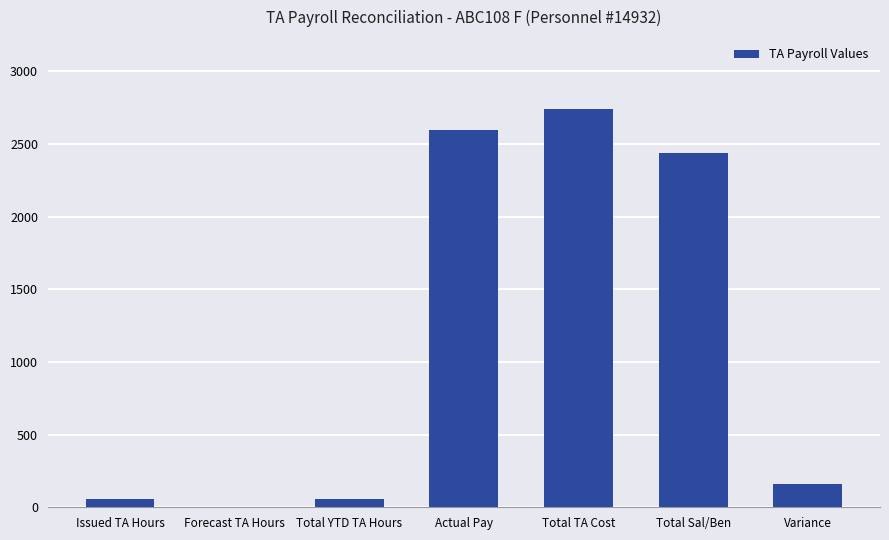

At which label is the value closest to 1371?

Total Sal/Ben